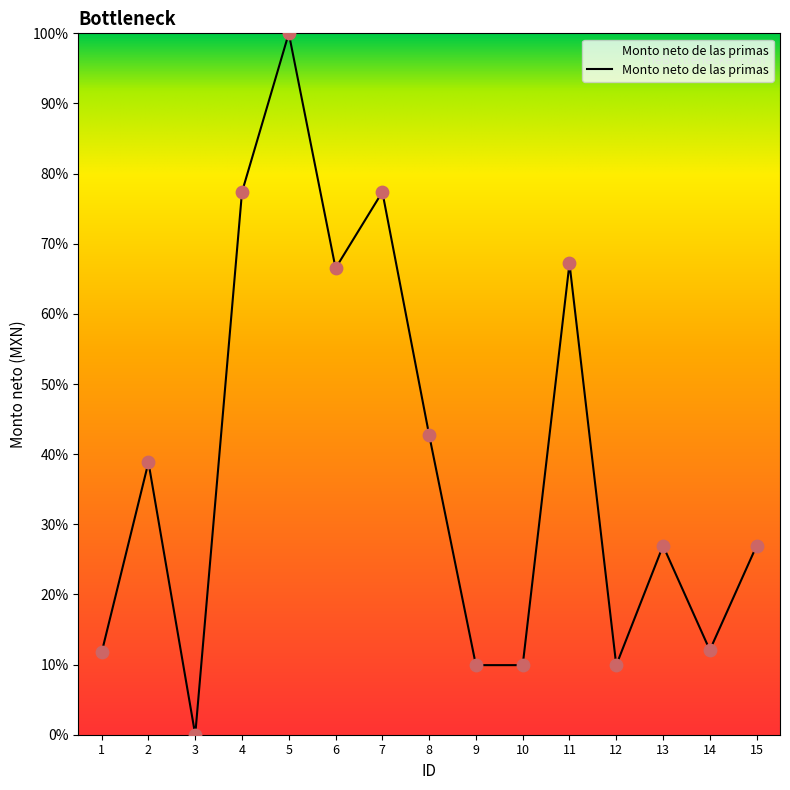

What is the change in value from 4 to 8?

-34.6